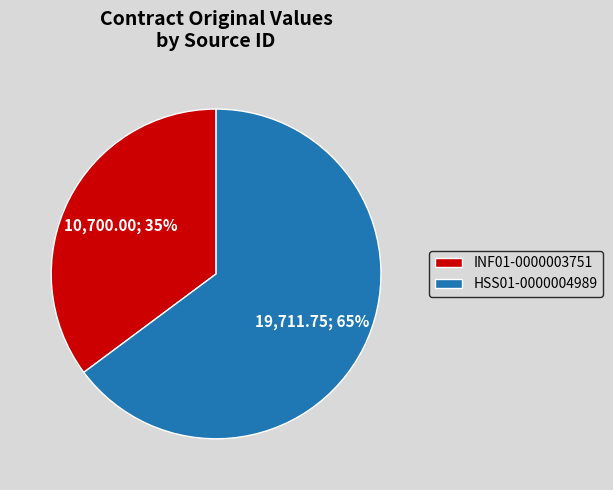

To the nearest percent, what is the average slice percentage?

50%